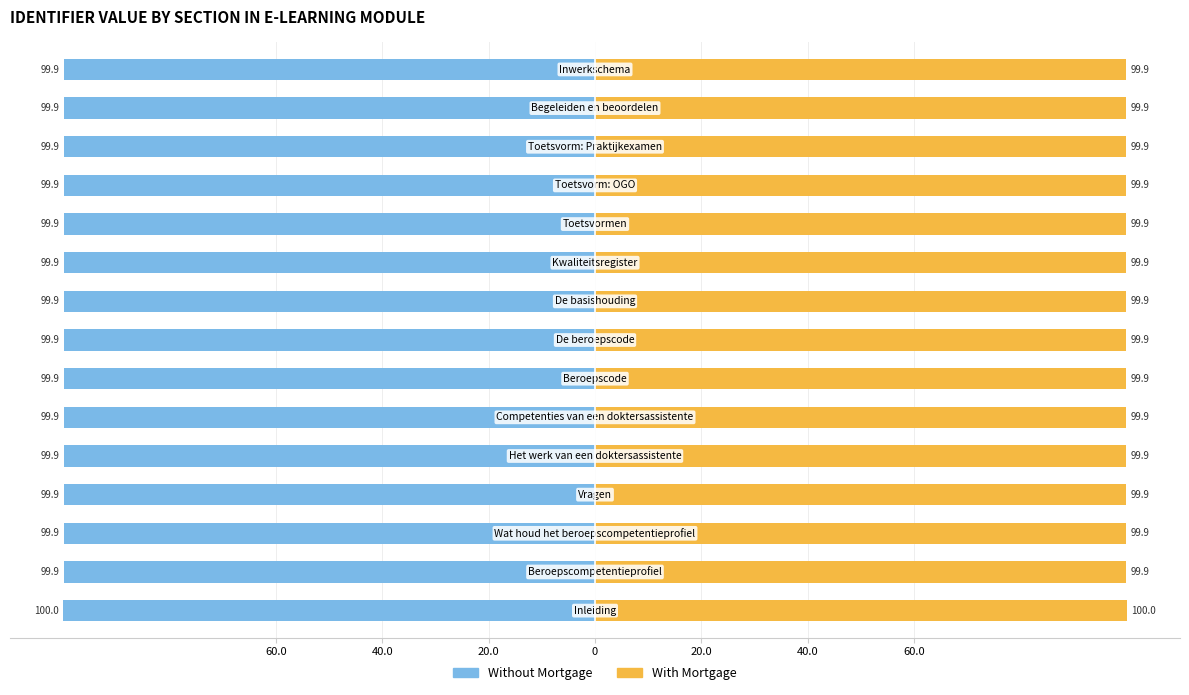

How many bars are there in each group?

2